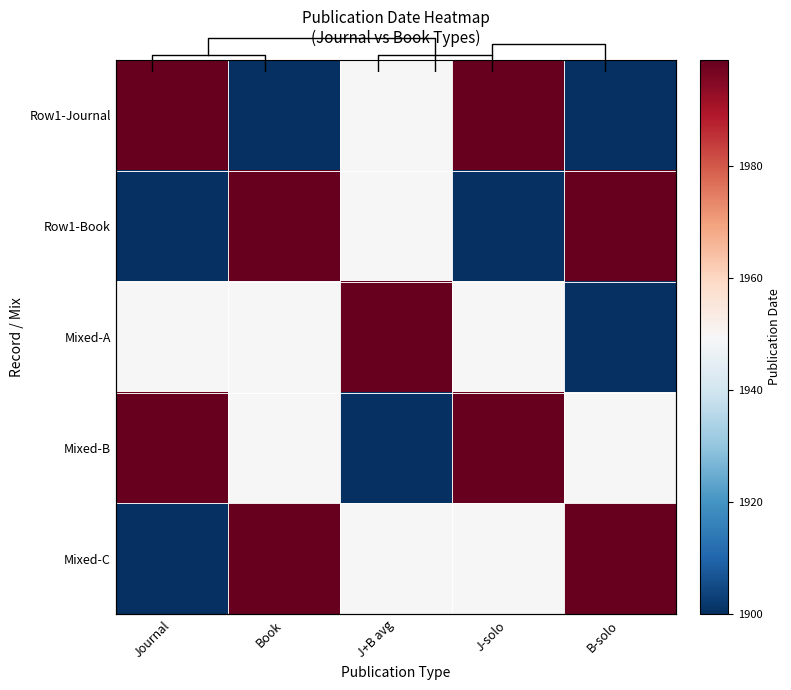

True or false: Mixed-A has a value of 1999.0 at J+B avg.

True